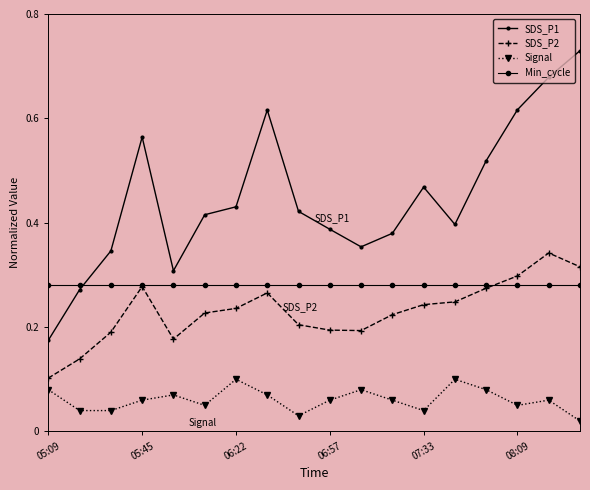

Which series has the largest range (max minus min)?

SDS_P1